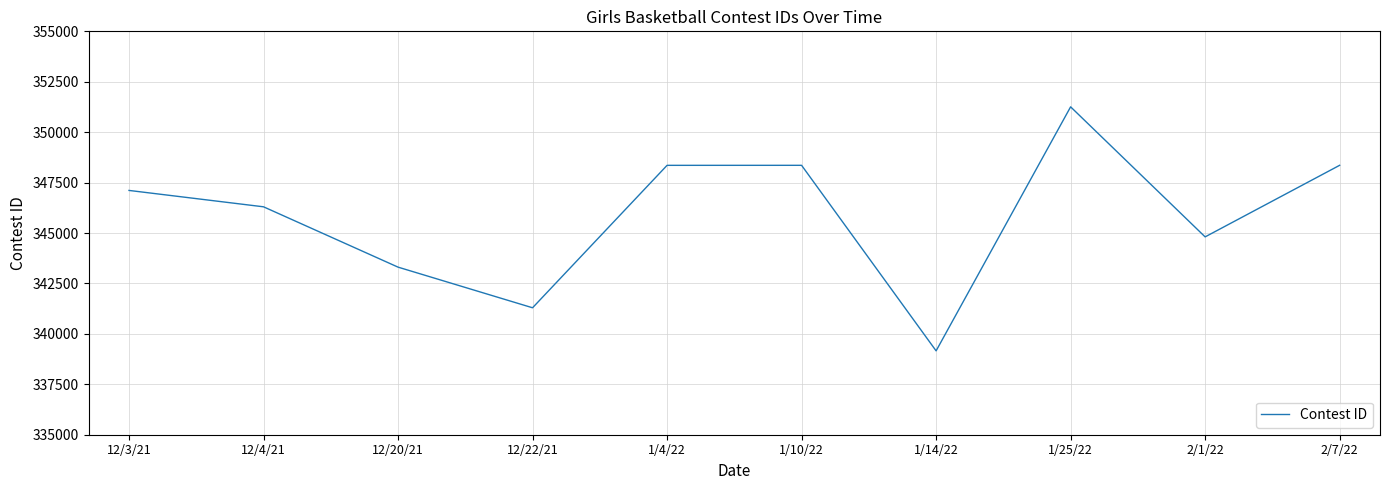

What is the ratio of the value at 12/22/21 to the value at 2/7/22?

1.0